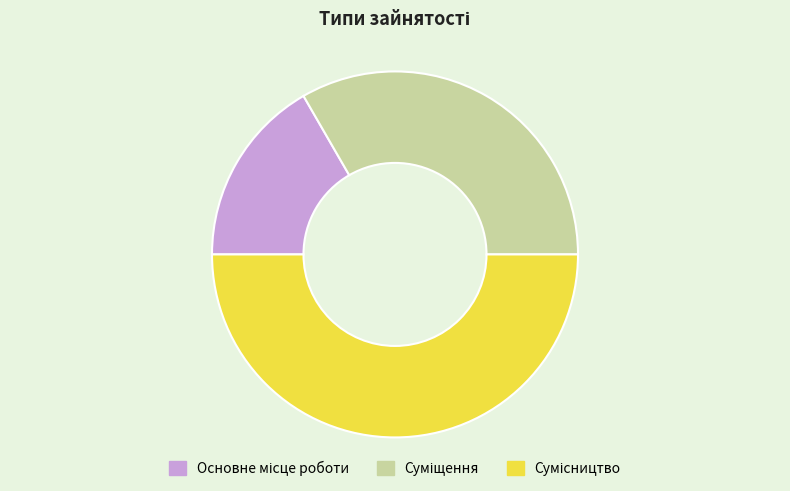

How many slices are in this pie chart?

3